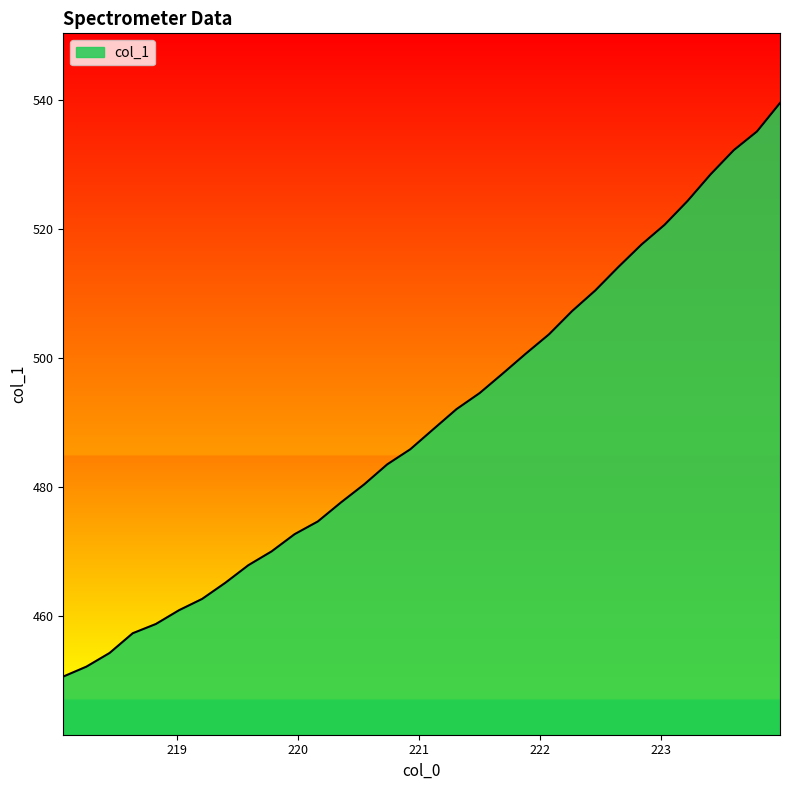

What is the greatest value displayed?

539.6